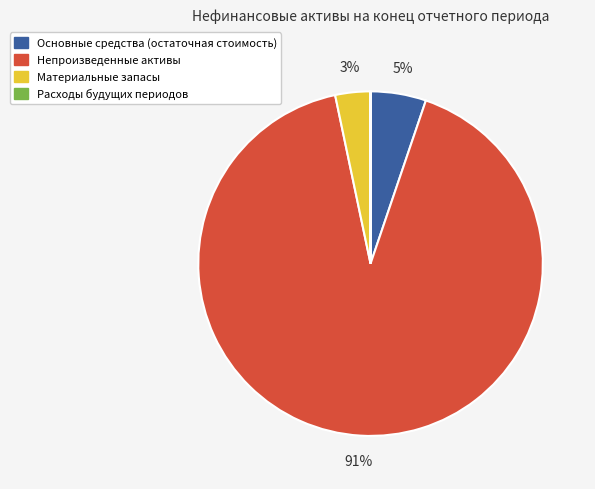

Do Непроизведенные активы and Материальные запасы together represent more than half of the pie?

Yes